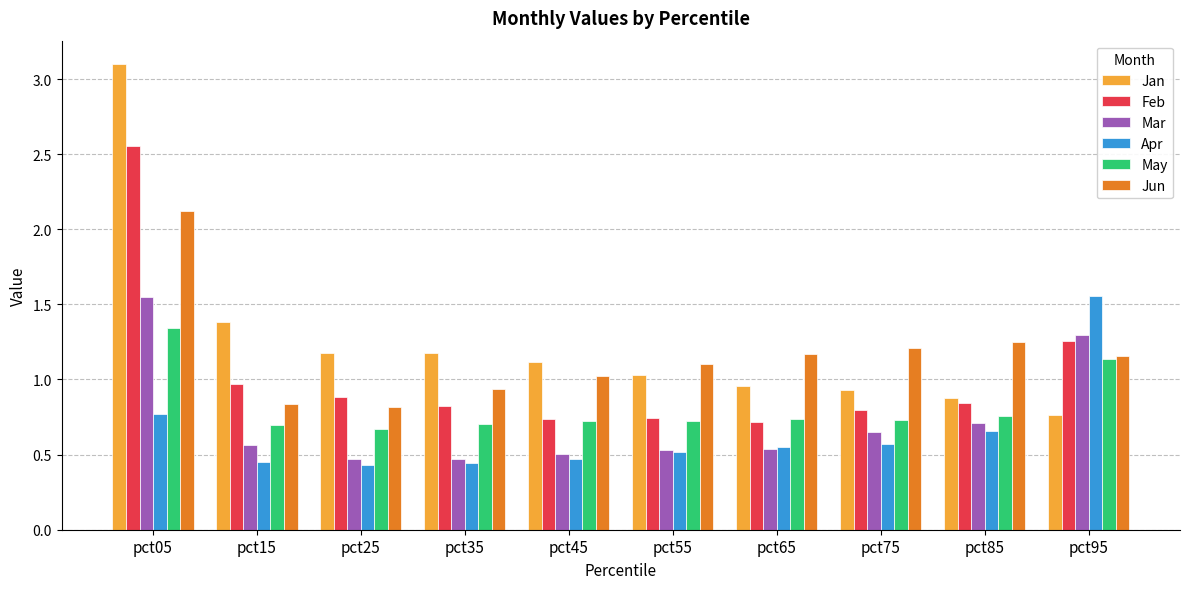

At how many categories does at least one series exceed 0?

10